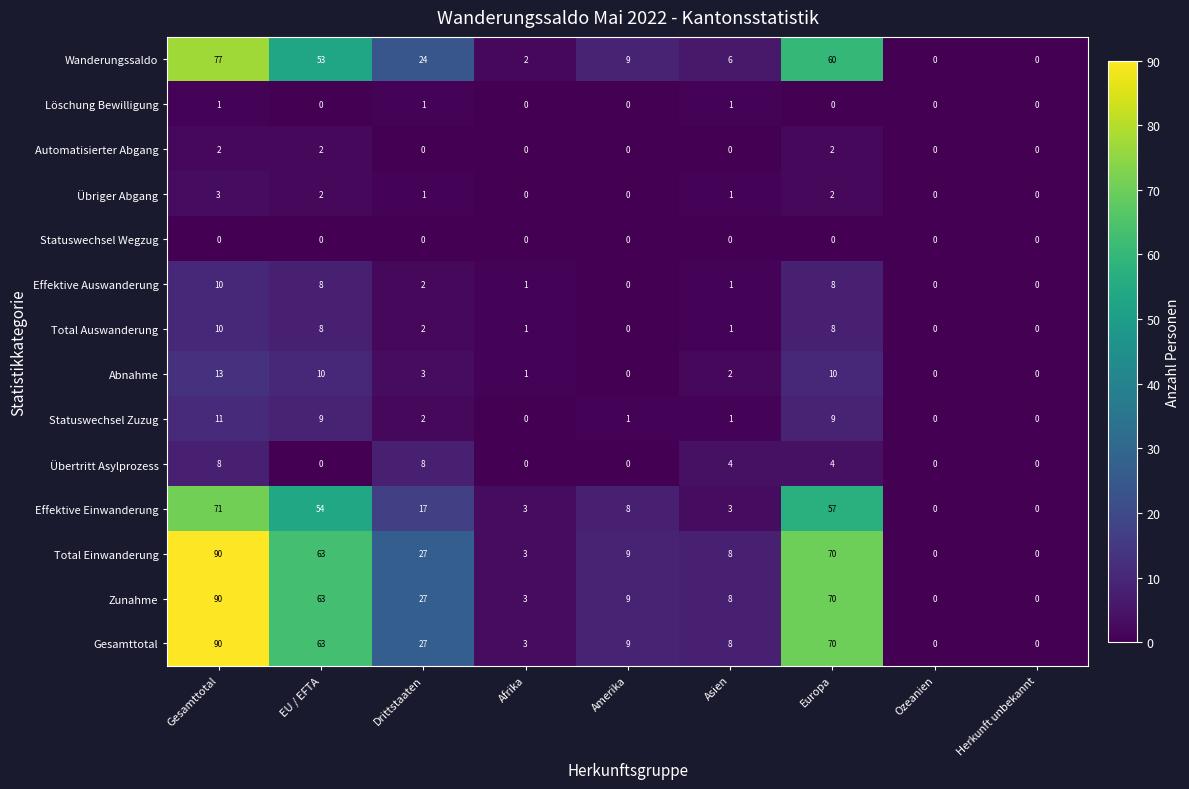

What is the difference between the highest and lowest values at Europa?

70